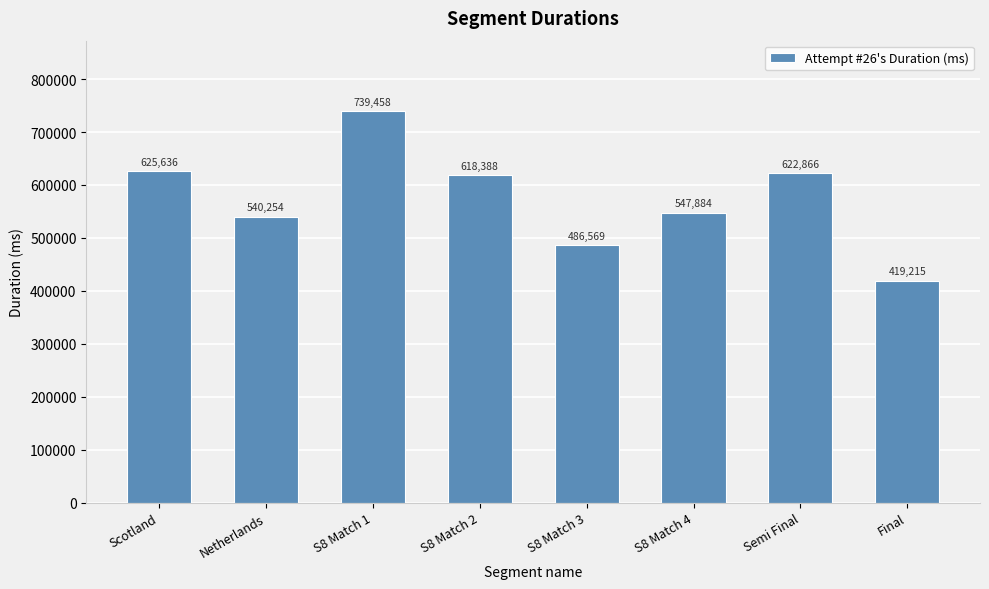

Reading left to right, what are all the values shown in this chart?

625636	540254	739458	618388	486569	547884	622866	419215